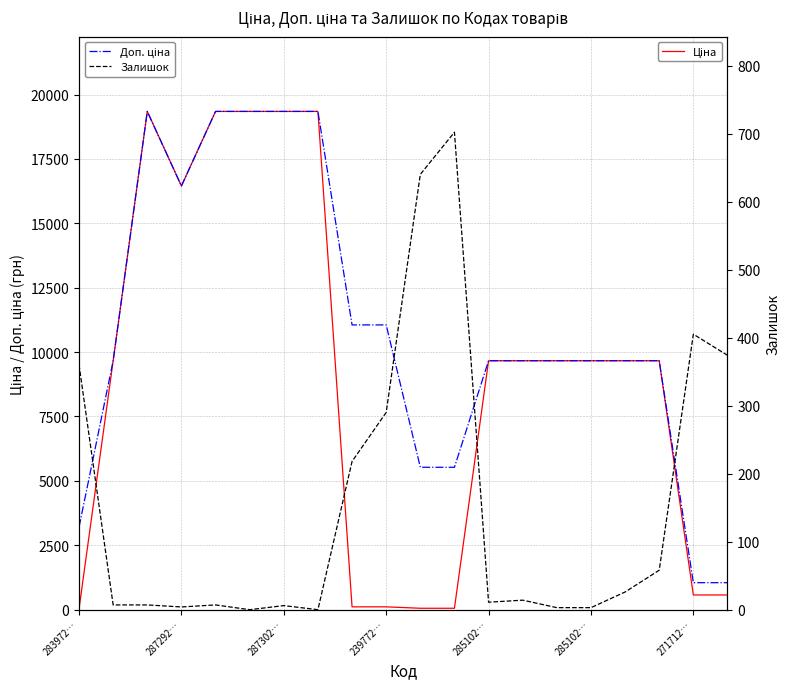

What is the label of the 20th point from the left?

19